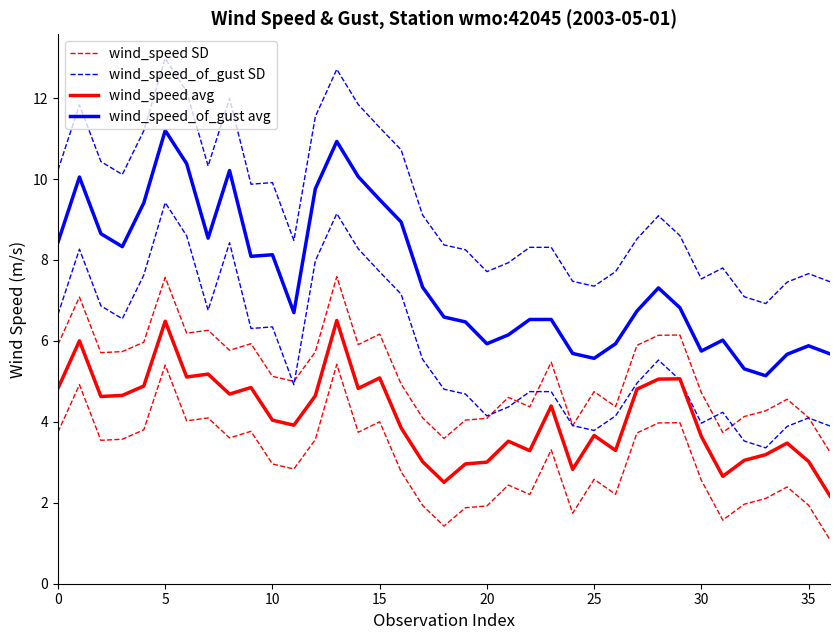

Reading left to right, what are all the values shown in this chart?

wind_speed SD: 5.9	7.1	5.7	5.7	6.0	7.6	6.2	6.3	5.8	5.9	5.1	5.0	5.7	7.6	5.9	6.2	4.9	4.1	3.6	4.0	4.1	4.6	4.4	5.5	3.9	4.7	4.4	5.9	6.1	6.1	4.7	3.7	4.1	4.3	4.6	4.1	3.3
wind_speed_of_gust SD: 10.2	11.8	10.4	10.1	11.2	13.0	12.2	10.3	12.0	9.9	9.9	8.5	11.5	12.7	11.8	11.3	10.7	9.1	8.4	8.3	7.7	7.9	8.3	8.3	7.5	7.4	7.7	8.5	9.1	8.6	7.5	7.8	7.1	6.9	7.5	7.7	7.5
wind_speed avg: 4.8	6.0	4.6	4.7	4.9	6.5	5.1	5.2	4.7	4.8	4.0	3.9	4.6	6.5	4.8	5.1	3.9	3.0	2.5	3.0	3.0	3.5	3.3	4.4	2.8	3.7	3.3	4.8	5.1	5.1	3.6	2.7	3.0	3.2	3.5	3.0	2.2
wind_speed_of_gust avg: 8.4	10.1	8.7	8.3	9.4	11.2	10.4	8.5	10.2	8.1	8.1	6.7	9.8	10.9	10.1	9.5	8.9	7.3	6.6	6.5	5.9	6.2	6.5	6.5	5.7	5.6	5.9	6.7	7.3	6.8	5.8	6.0	5.3	5.1	5.7	5.9	5.7